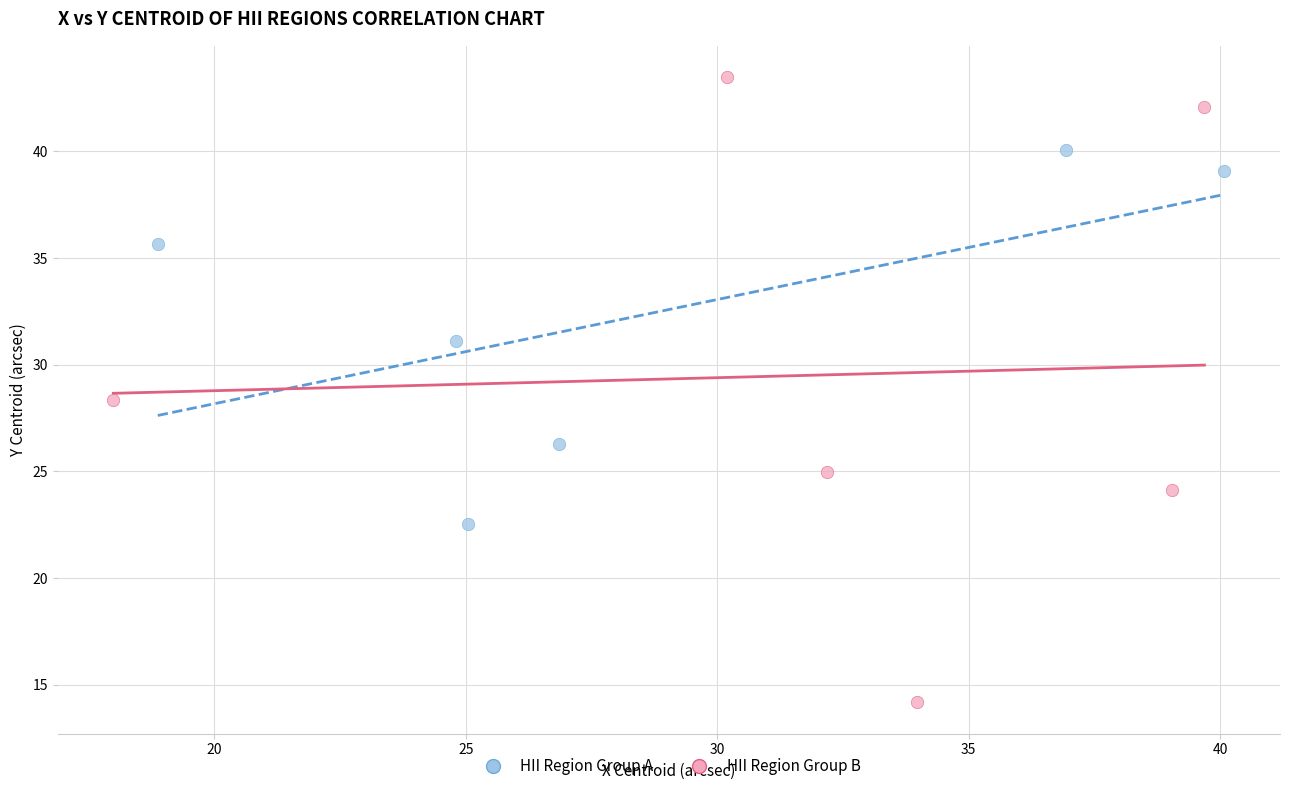

Which series reaches the maximum Y coordinate?

HII Region Group B